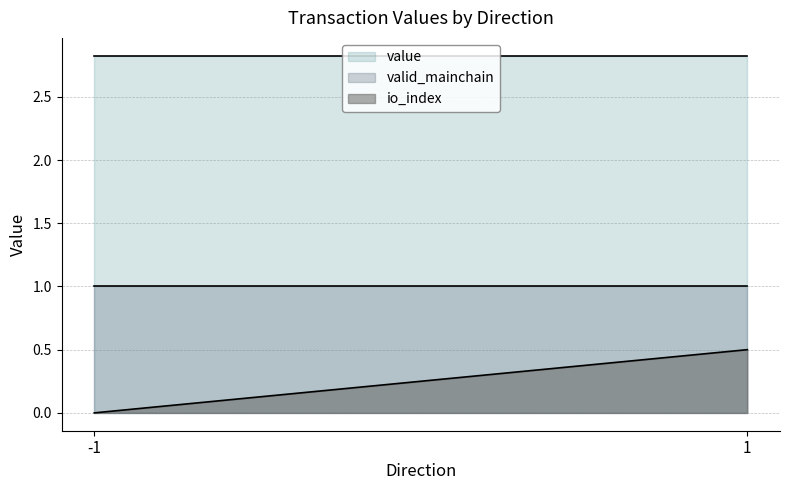

Rank the series at -1 from highest to lowest value.

value, valid_mainchain, io_index